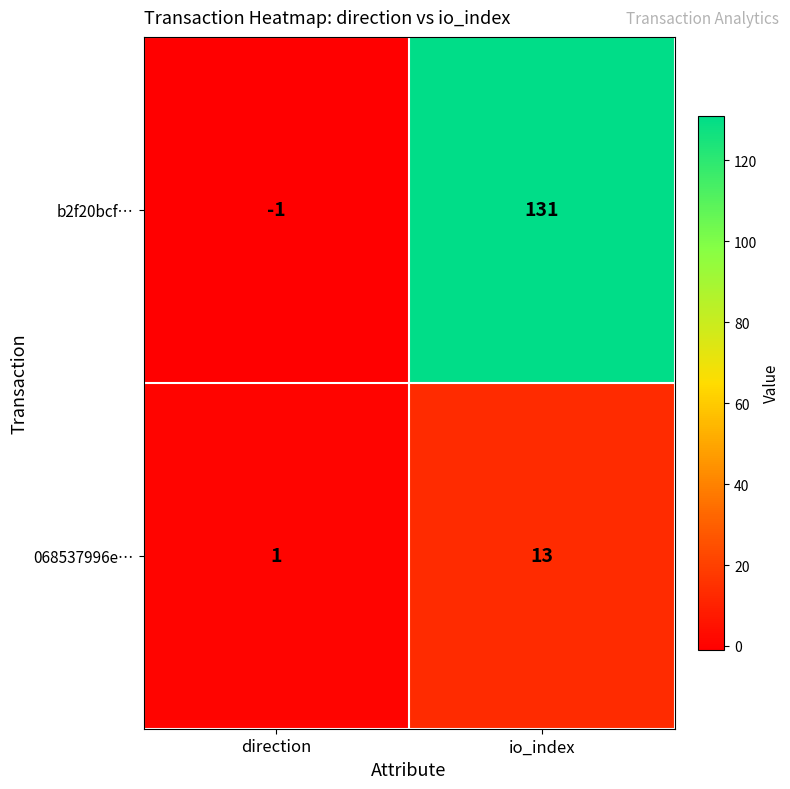

List the series in order of their overall mean, highest first.

b2f20bcf…, 068537996e…